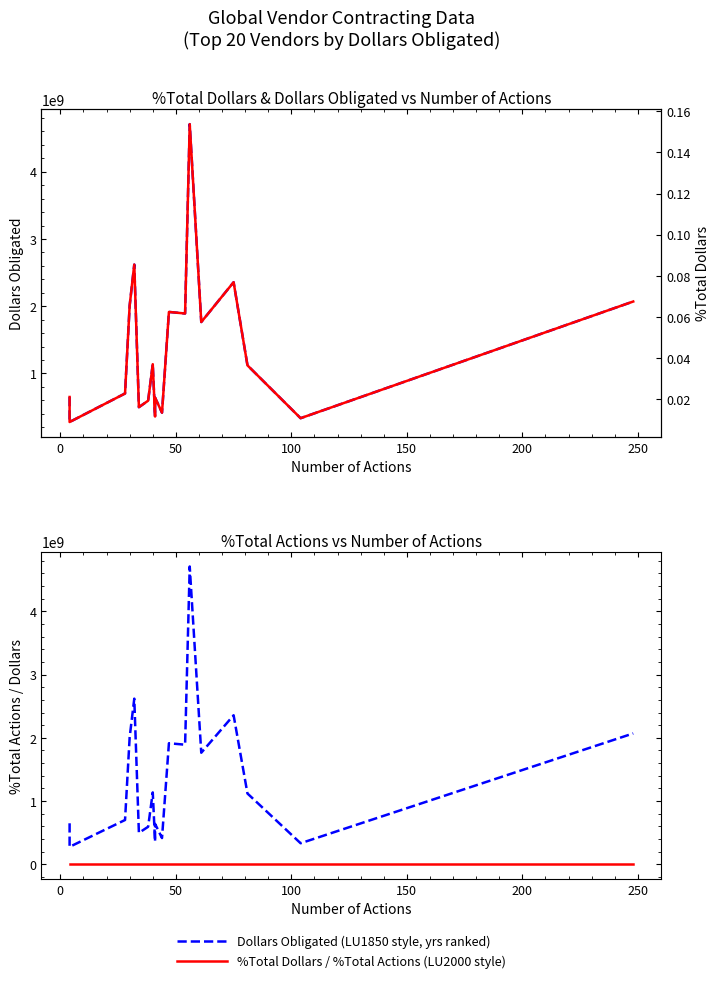

The value of Dollars Obligated at 19 is 3499838449.1. True or false?

False